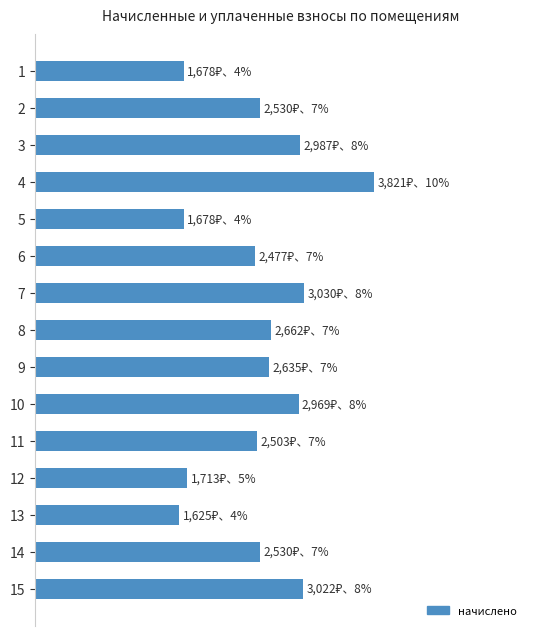

The value at 9 is 4742.1. True or false?

False